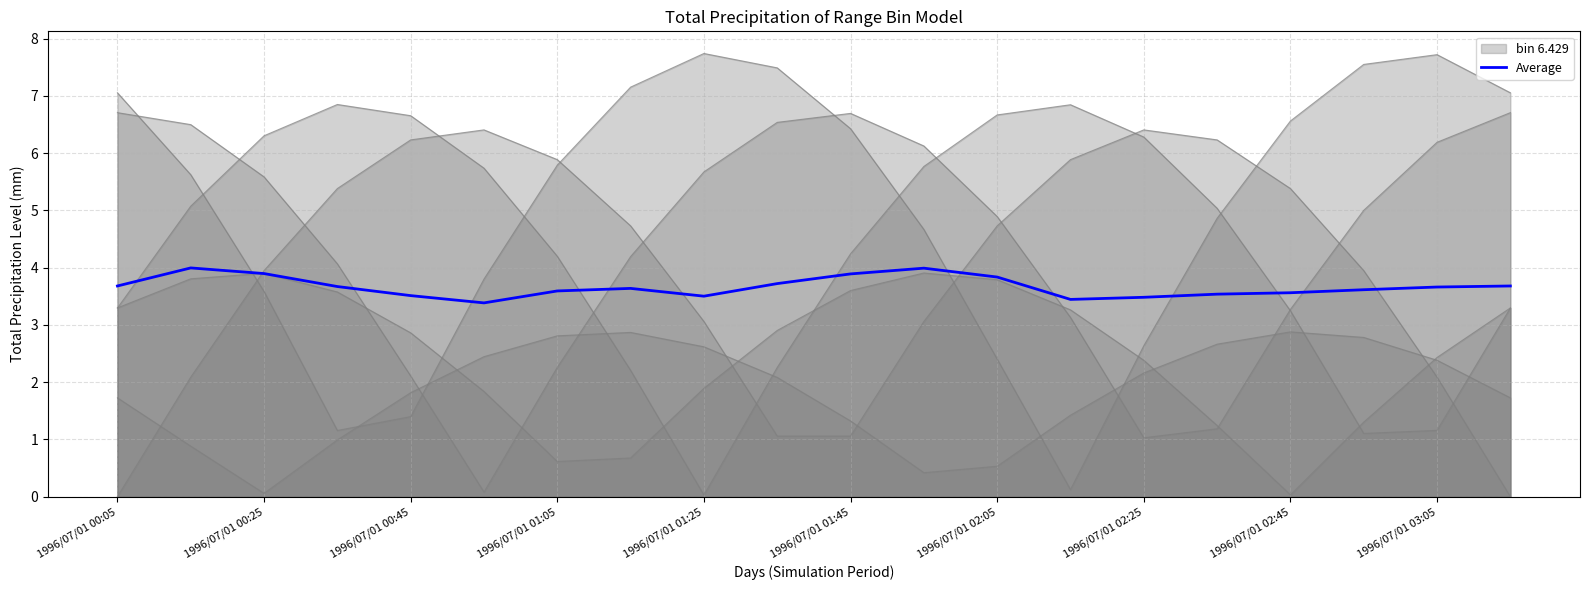

Approximately how many times larger is the value at 17 compared to 19?

1.0